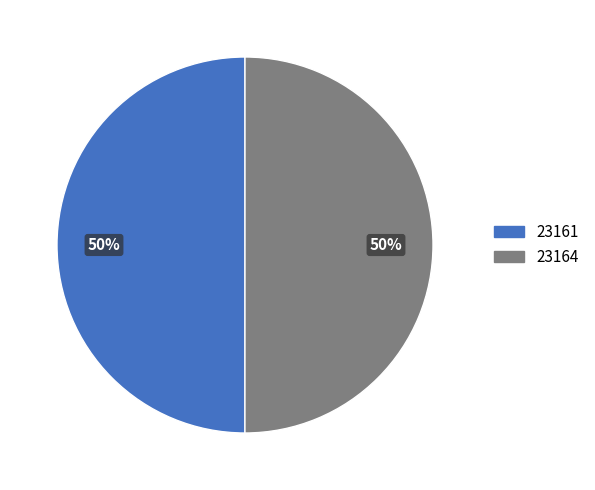

How many segments does this pie chart have?

2